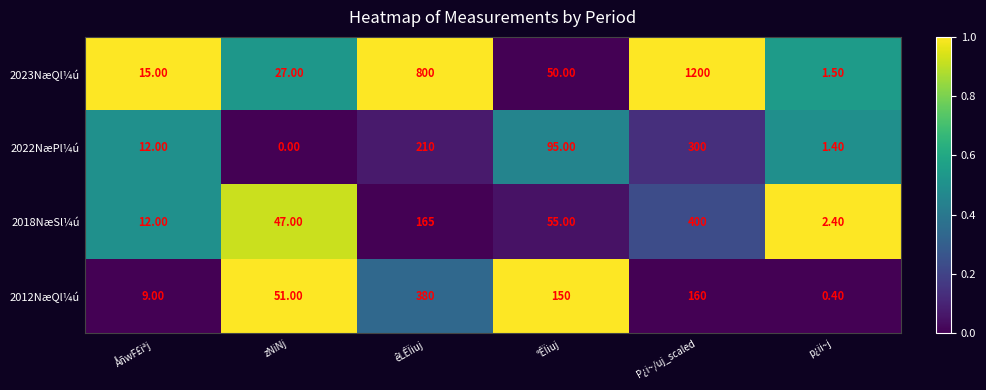

What is the difference between the maximum and second lowest values in the 2018NæSl¼ú series?

388.0